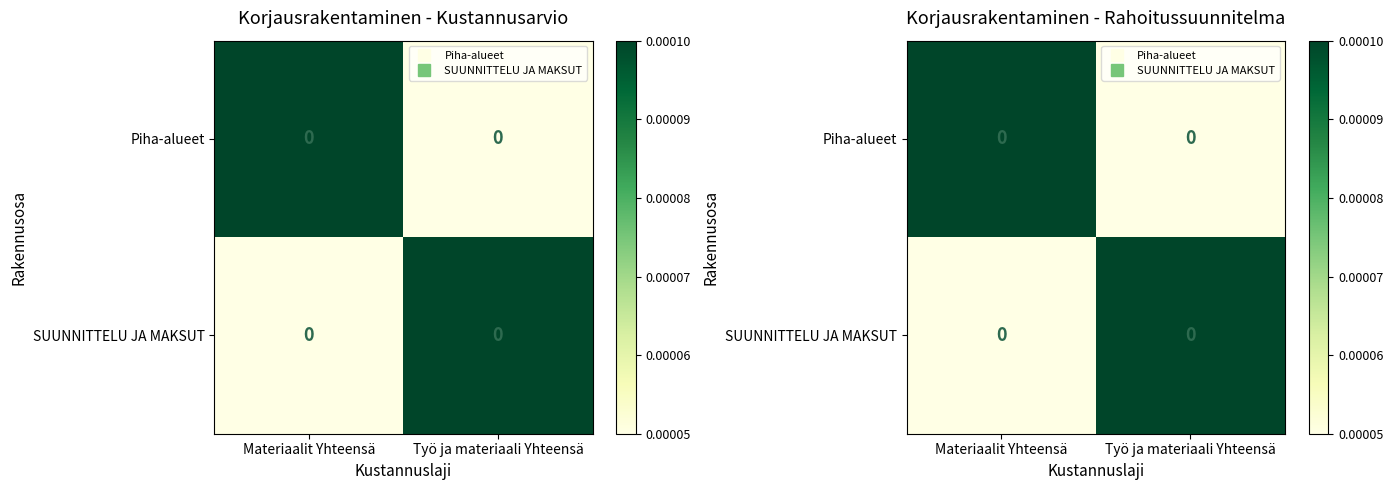

At which label is Piha-alueet closest to 0?

Työ ja materiaali Yhteensä